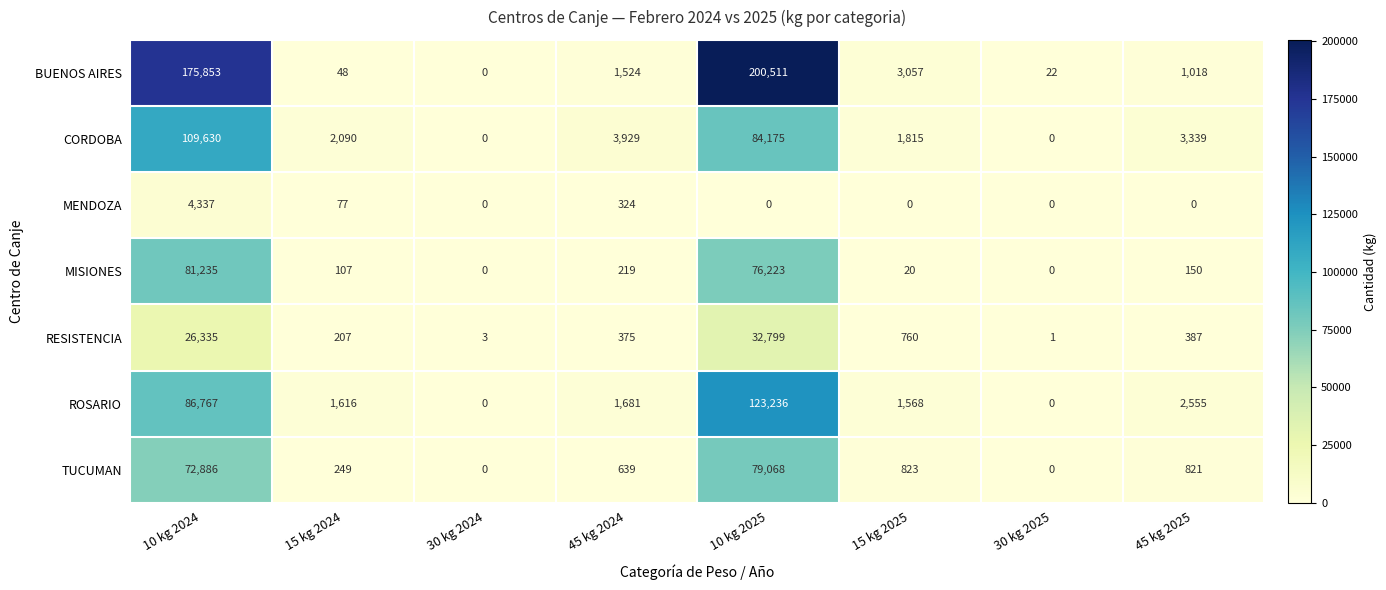

Where does the CORDOBA series first go above 3339?

10 kg 2024